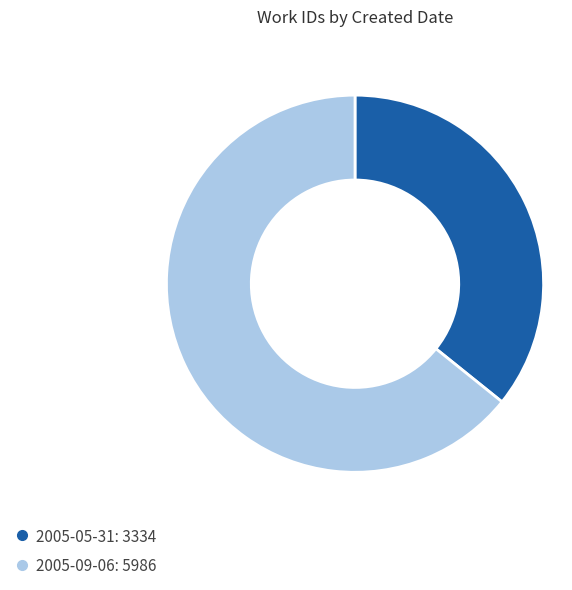

Does 2005-05-31 account for over 50% of the chart?

No